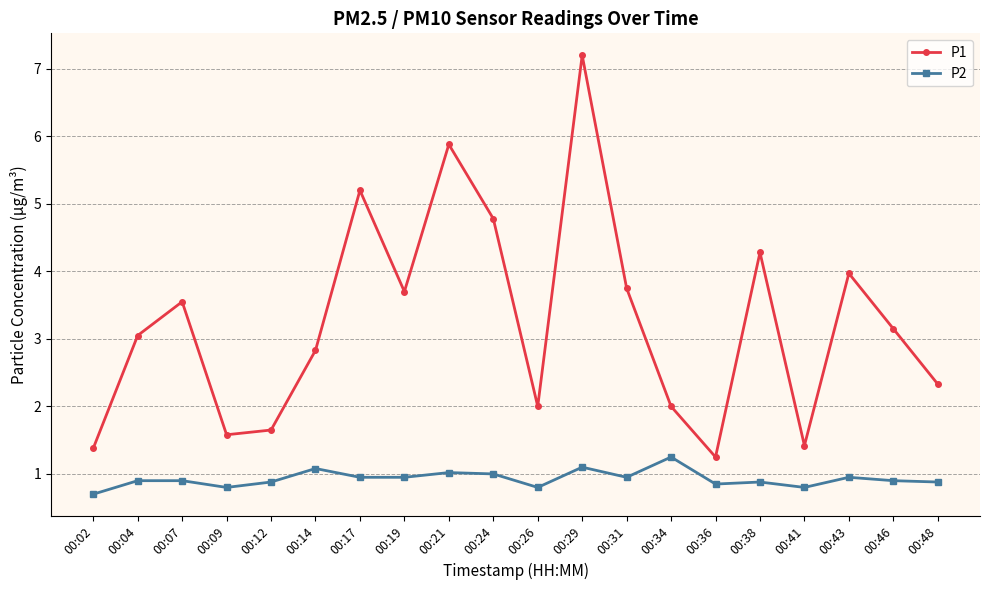

Rank the series by their maximum value, from highest to lowest.

P1, P2